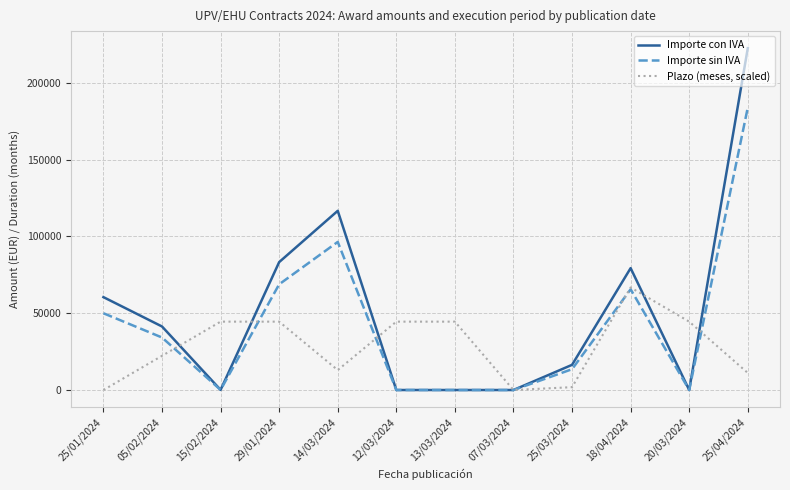

True or false: Importe con IVA has more than 0 interior local peaks.

True